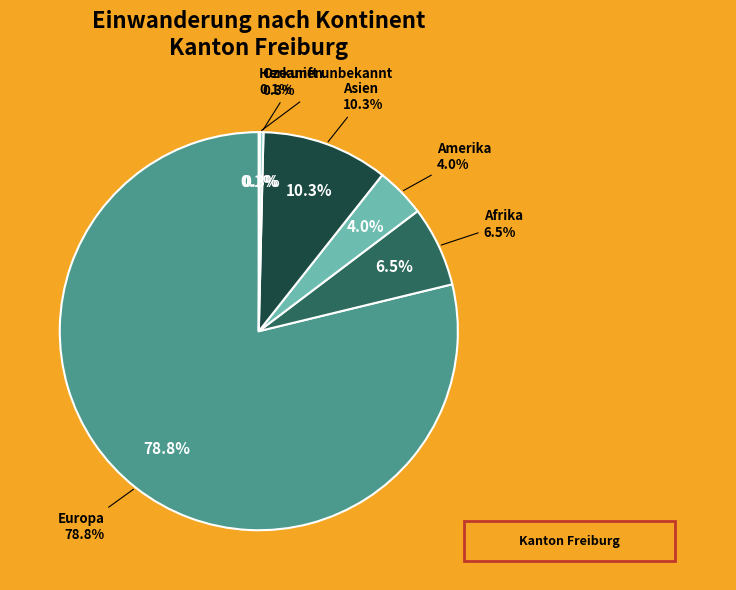

True or false: Ozeanien accounts for 1% of the total.

False